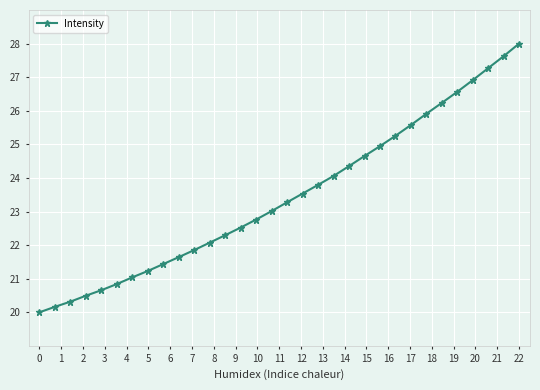

Does the chart display data point markers on the line(s)?

Yes